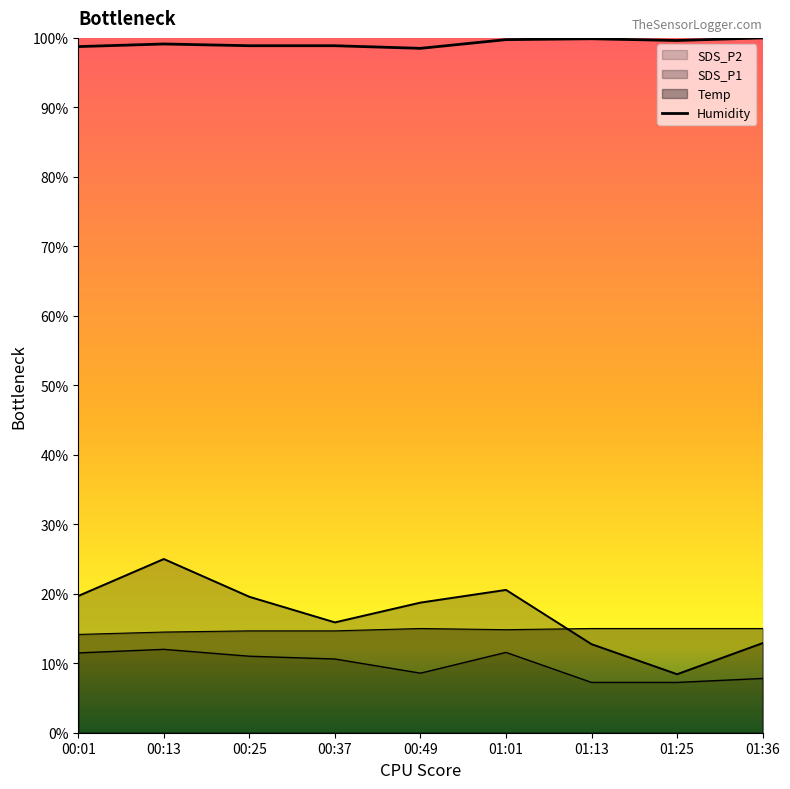

What is the difference between the highest and lowest values at 00:01?

87.3